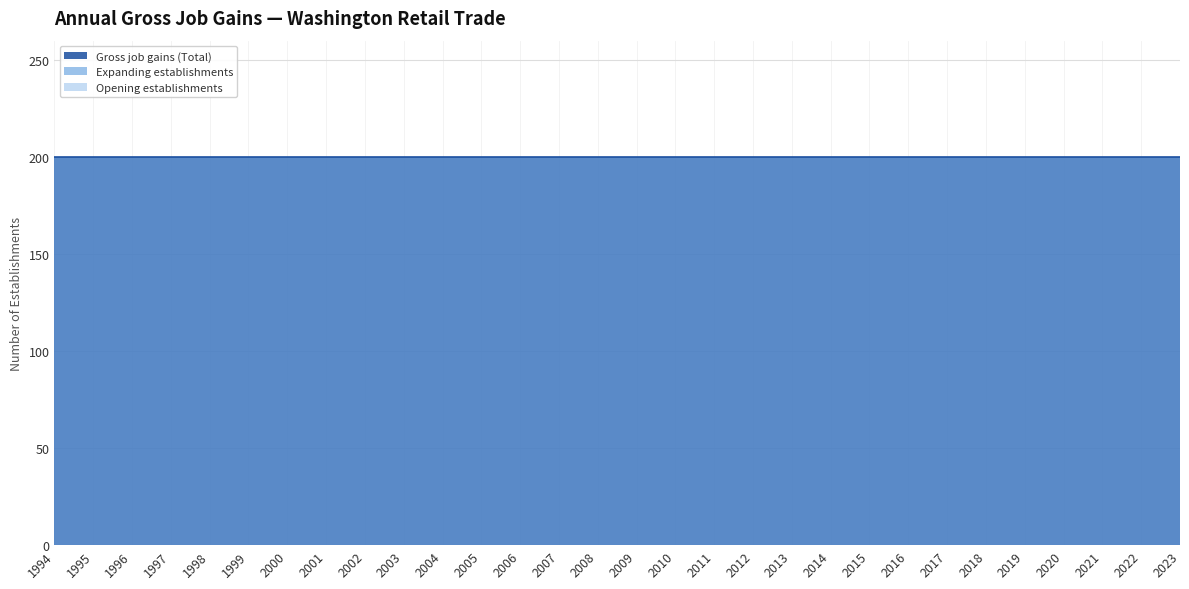

How many series are shown in this chart?

3